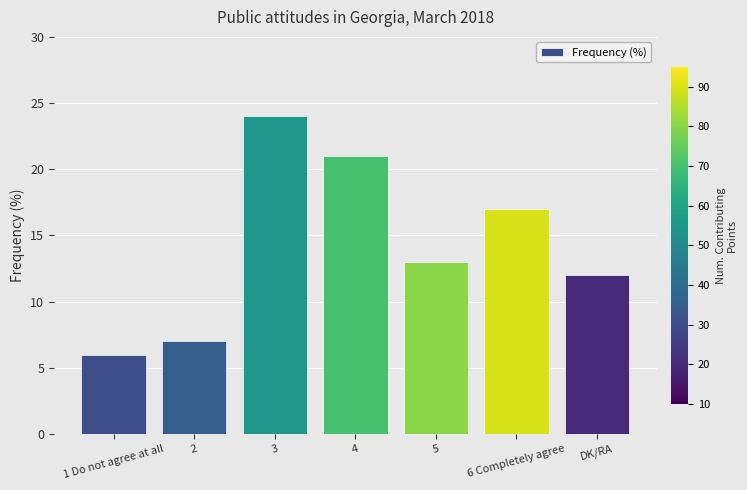

List the labels in order of value, largest first.

3, 4, 6 Completely agree, 5, DK/RA, 2, 1 Do not agree at all